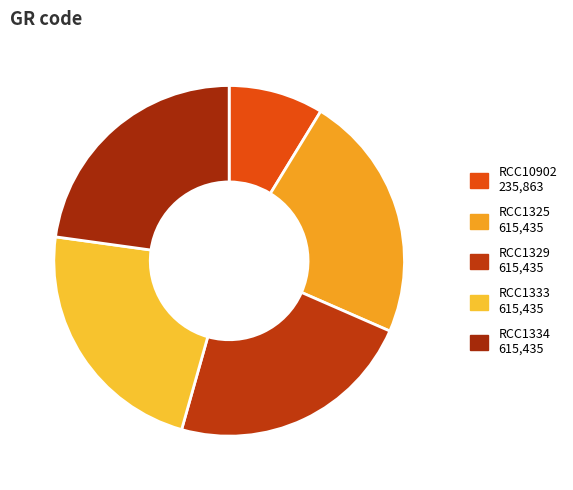

Combined, what portion of the pie is RCC1329 and RCC1325?

45.6%